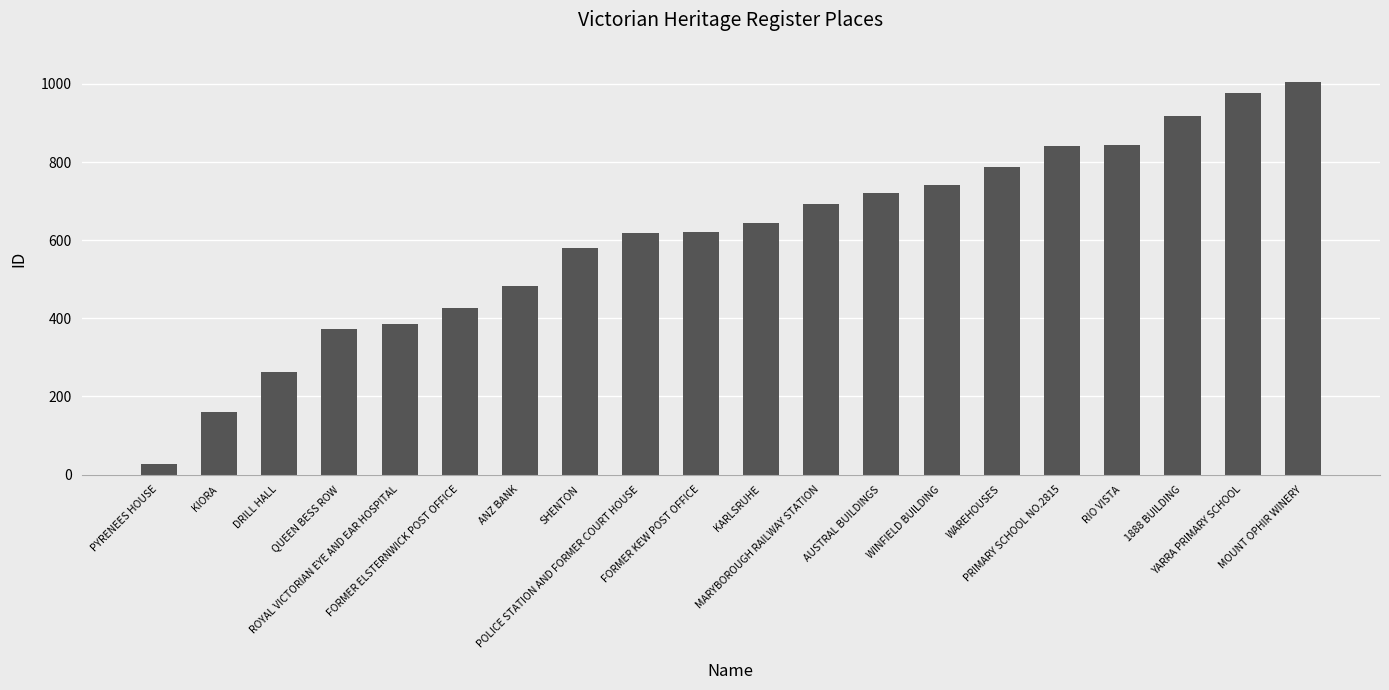

At which label is the value closest to 516?

ANZ BANK